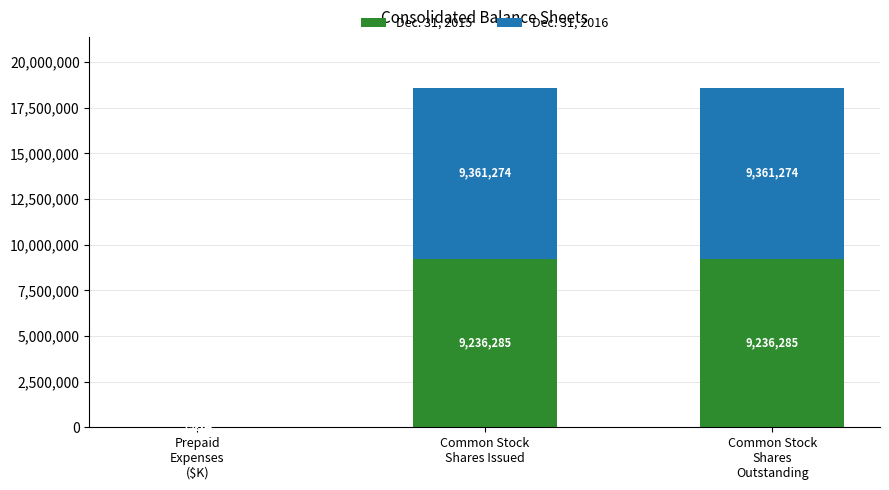

What is the sum of all Dec. 31, 2015 values?

18473490